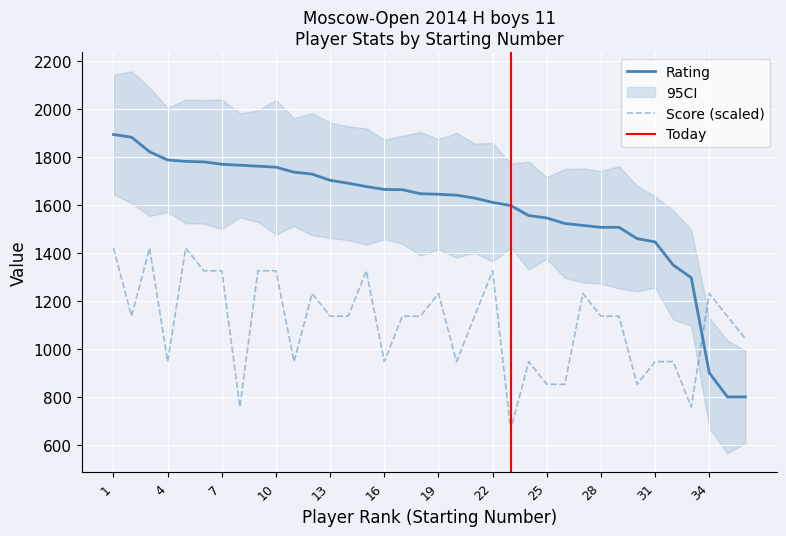

Which series ends up on top after the final intersection of Rating and Score?

Score